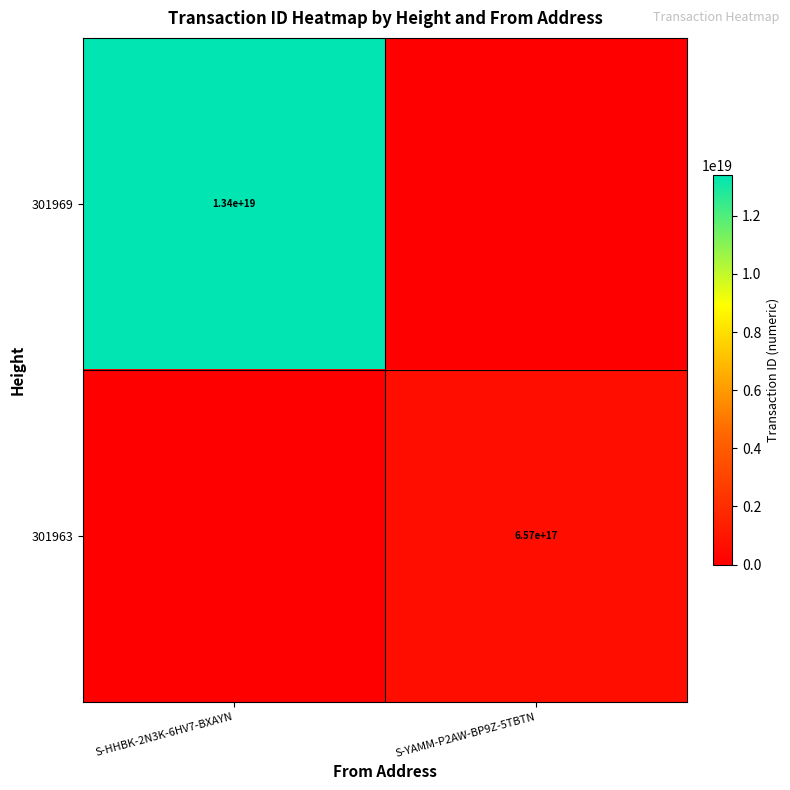

How many categories are shown in the chart?

2